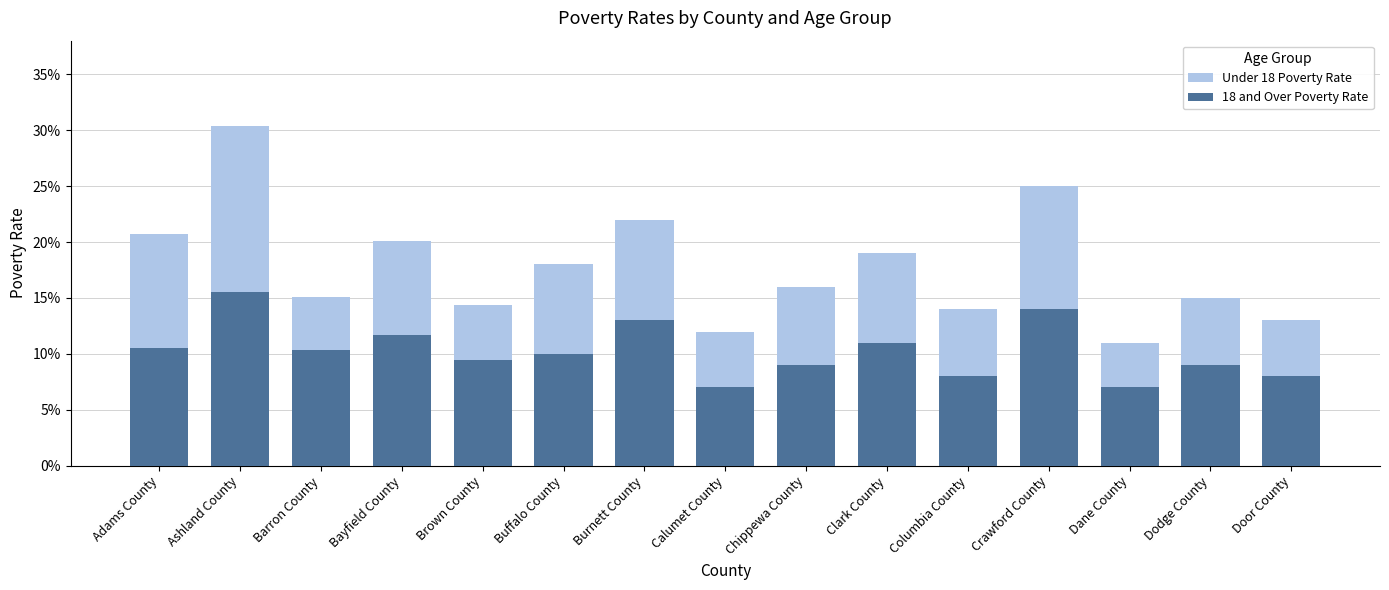

Reading left to right, list all the values displayed in this chart.

Under 18 Poverty Rate: Adams County=0.2	Ashland County=0.3	Barron County=0.2	Bayfield County=0.2	Brown County=0.1	Buffalo County=0.2	Burnett County=0.2	Calumet County=0.1	Chippewa County=0.2	Clark County=0.2	Columbia County=0.1	Crawford County=0.2	Dane County=0.1	Dodge County=0.1	Door County=0.1
18 and Over Poverty Rate: Adams County=0.1	Ashland County=0.2	Barron County=0.1	Bayfield County=0.1	Brown County=0.1	Buffalo County=0.1	Burnett County=0.1	Calumet County=0.1	Chippewa County=0.1	Clark County=0.1	Columbia County=0.1	Crawford County=0.1	Dane County=0.1	Dodge County=0.1	Door County=0.1